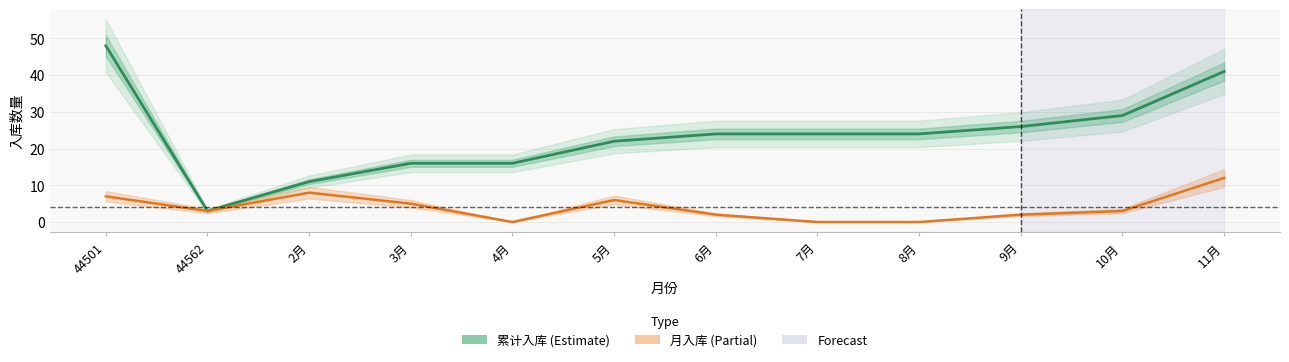

Is it true that 累计入库 equals 5 at 44562?

False